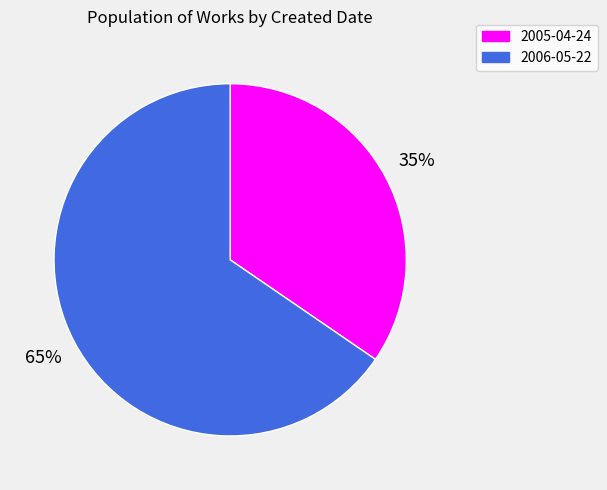

To the nearest percent, what portion does 2006-05-22 represent?

65%